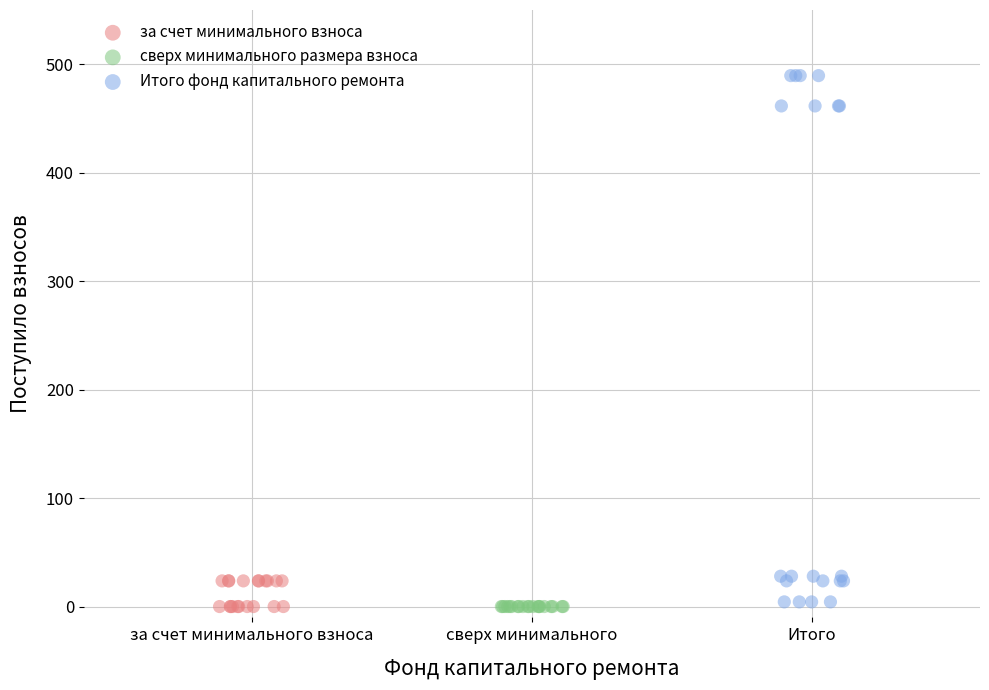

Which series reaches the maximum Y coordinate?

Итого фонд капитального ремонта